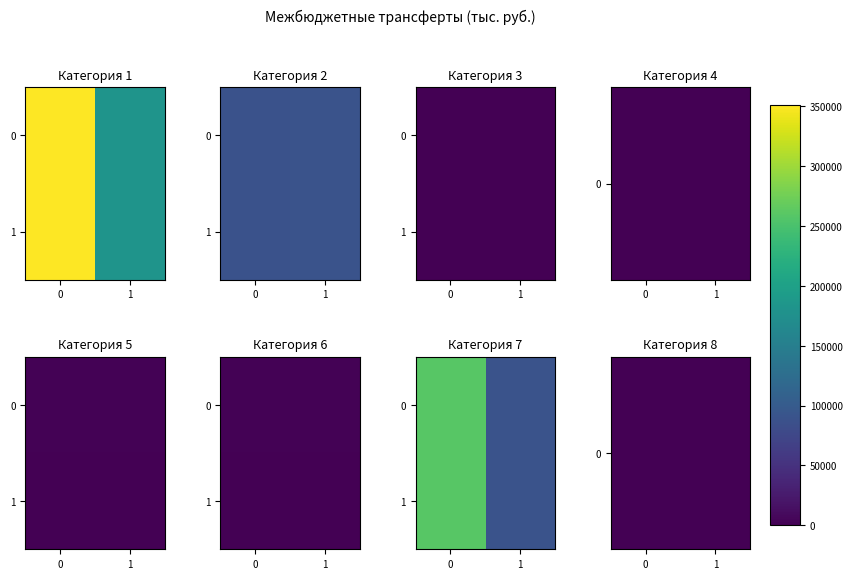

Which series has the largest total across all categories?

1